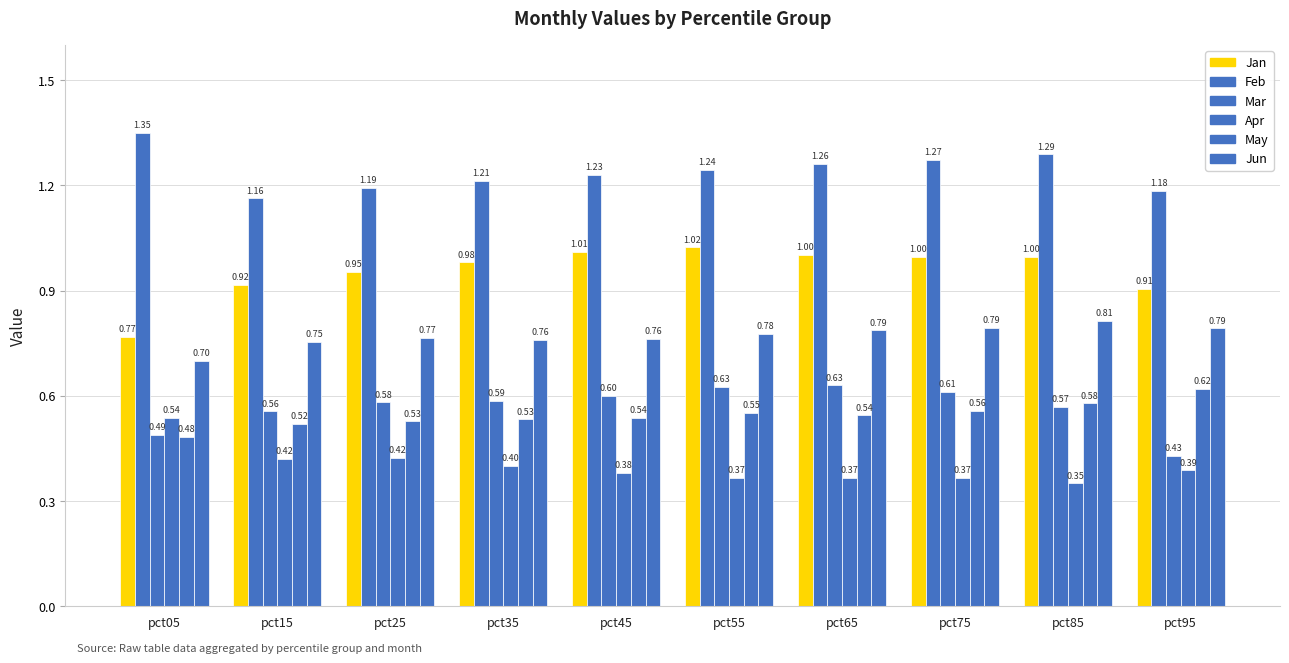

What is the sum of all Jun values?

7.7